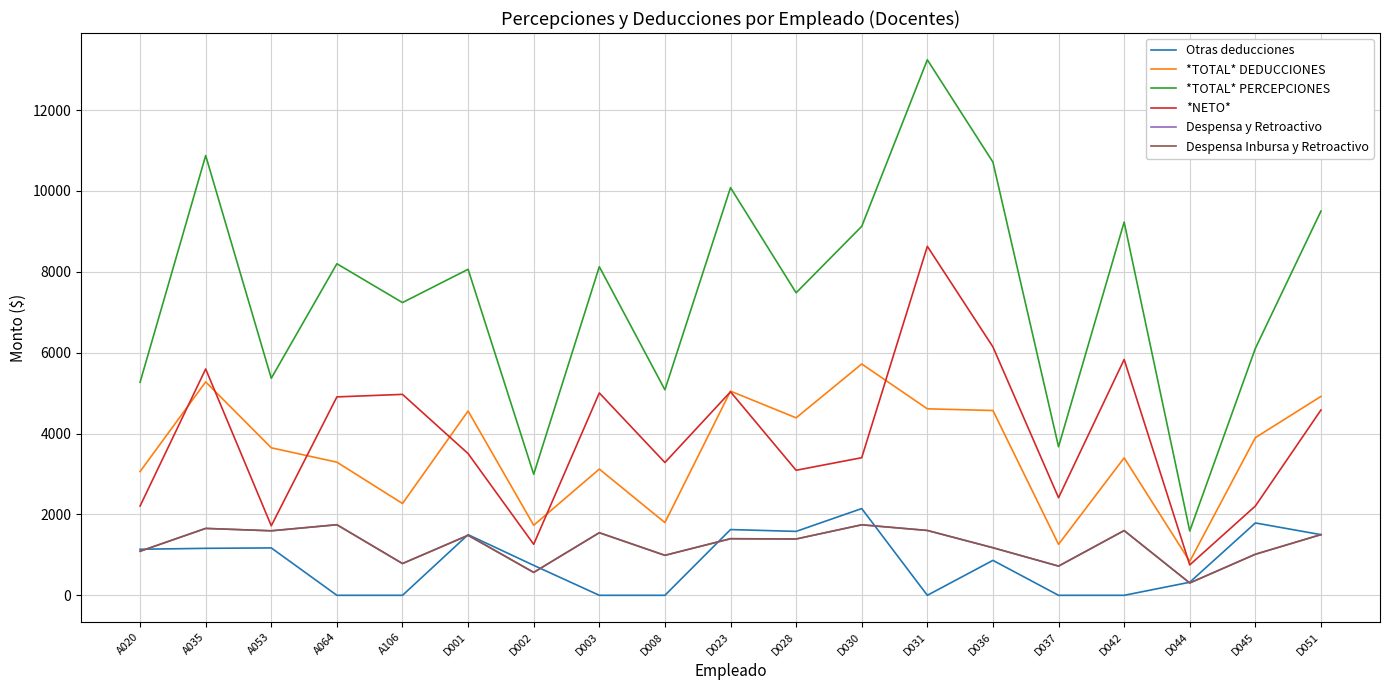

What is the value of the Despensa y Retroactivo point at the 3rd from the left?

1595.2